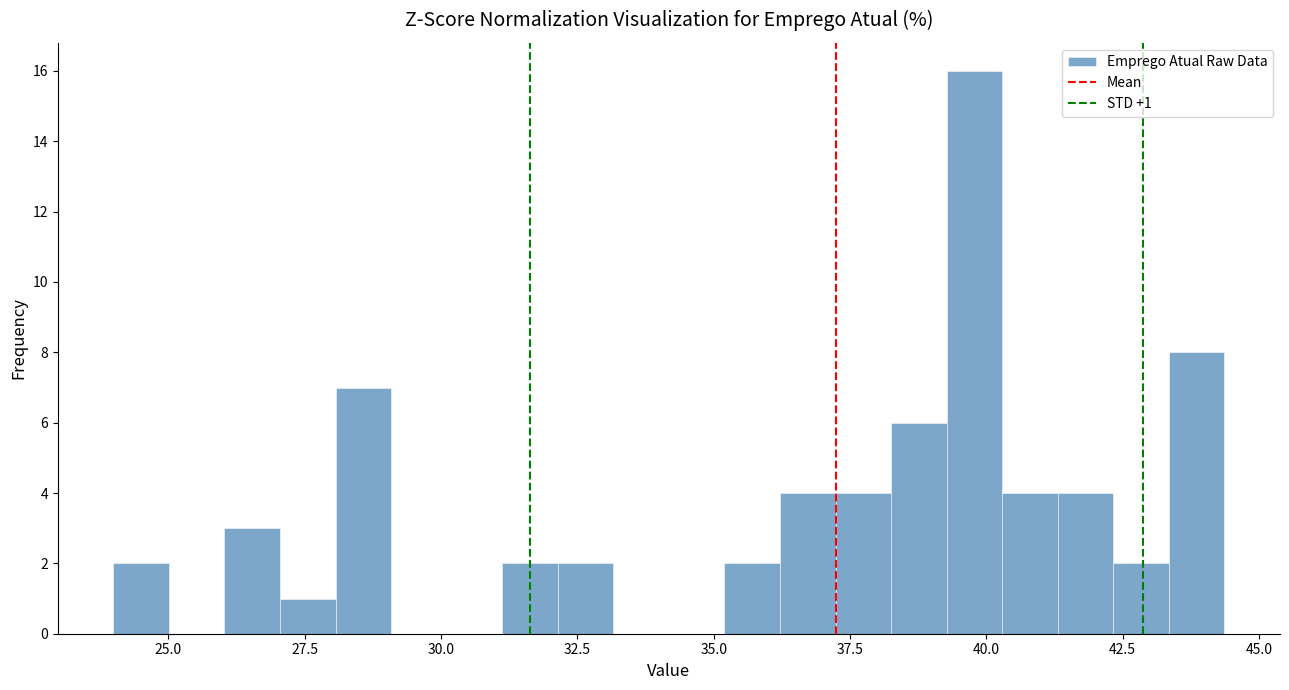

Around what value on the x-axis is the tallest bar? Give the approximate position of its centre, as read against the axis.

40.0